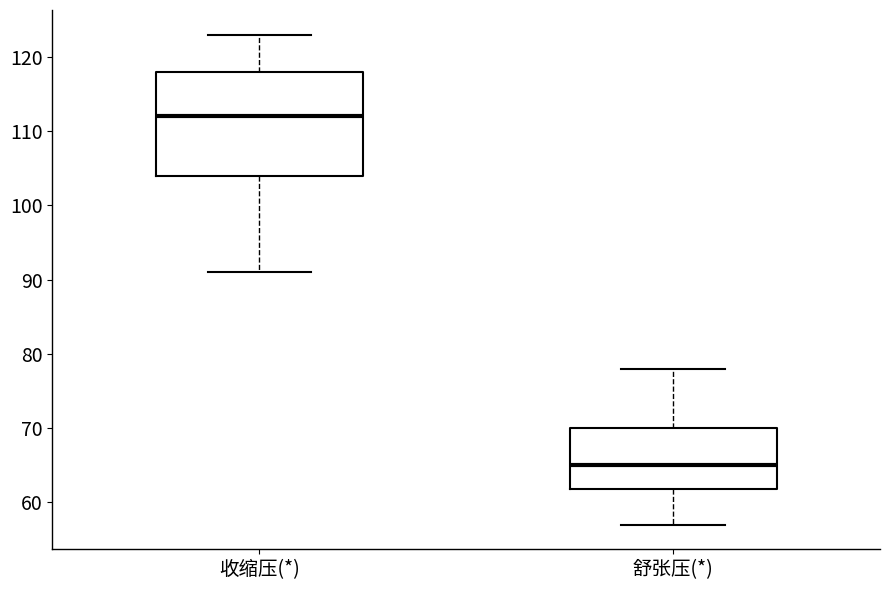

Where does the lower whisker of the box for 舒张压(*) end on the y-axis? The values are not printed on the chart, so give them approximately, as read against the axis.

57